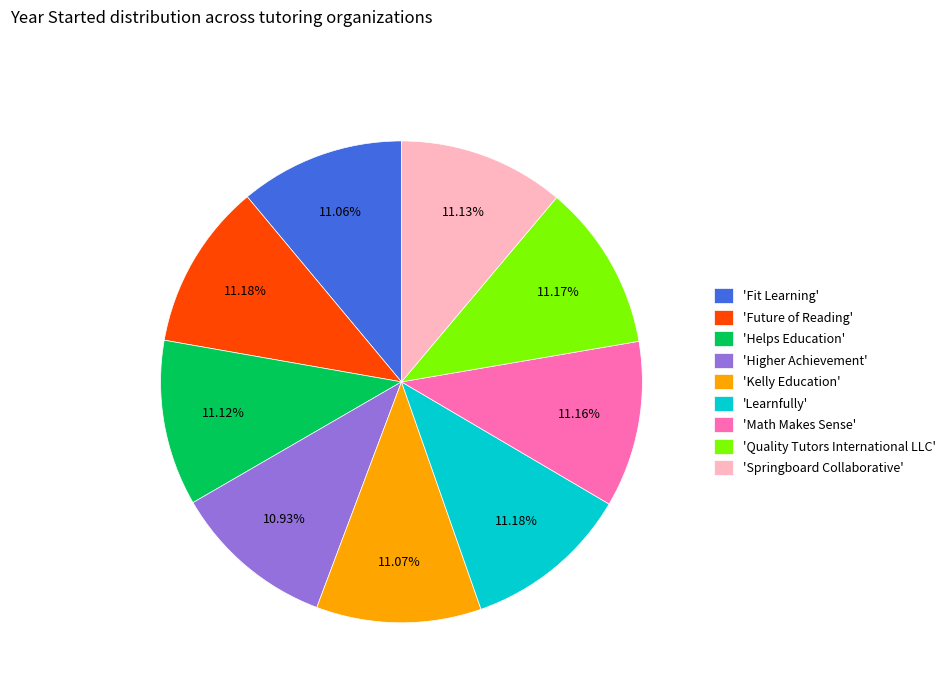

Does 'Higher Achievement' represent more than half of the total?

No